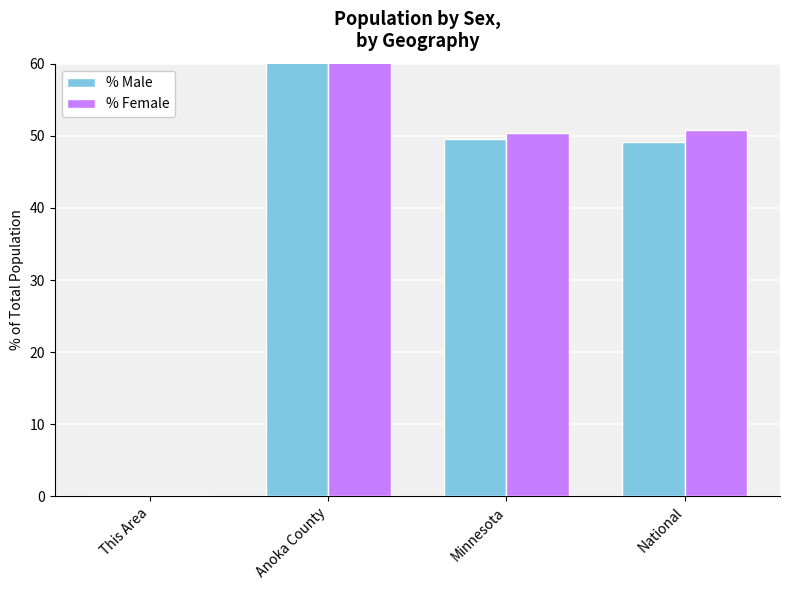

How many values in the % Male series are below 49?

1